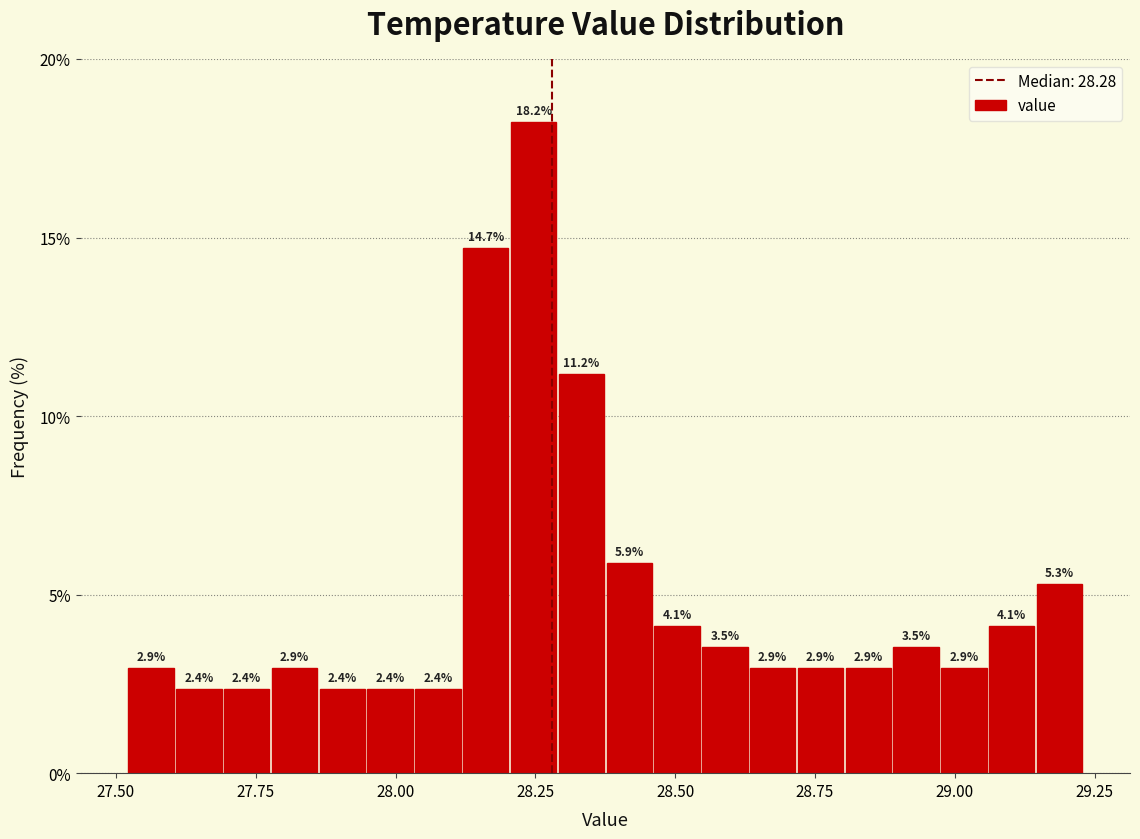

Around what value on the x-axis is the tallest bar? Give the approximate position of its centre, as read against the axis.

28.25